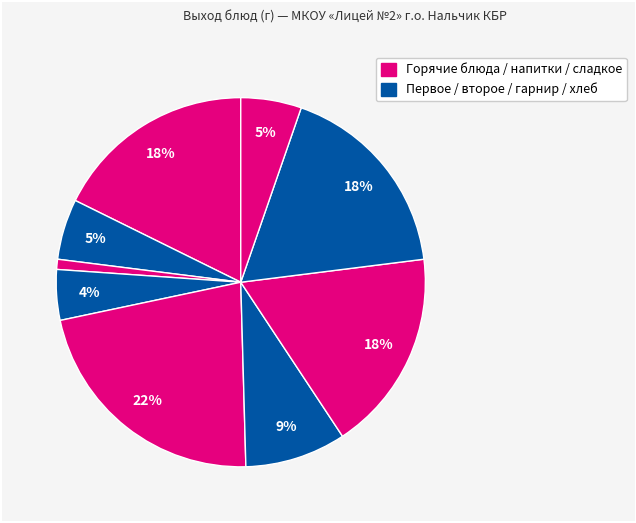

Is there any slice that represents more than half of the pie?

No